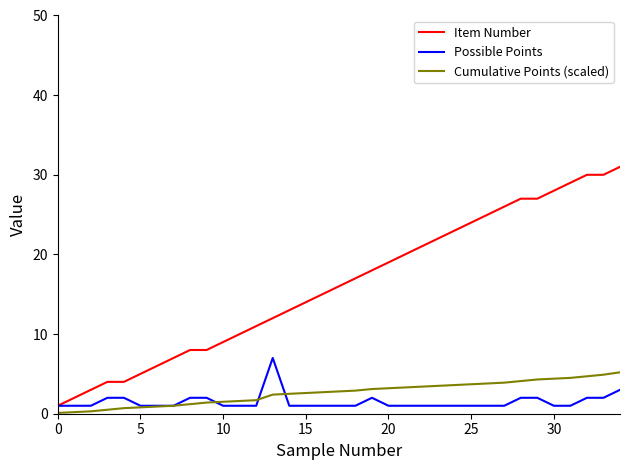

What is the highest value of the Item Number series?

31.0